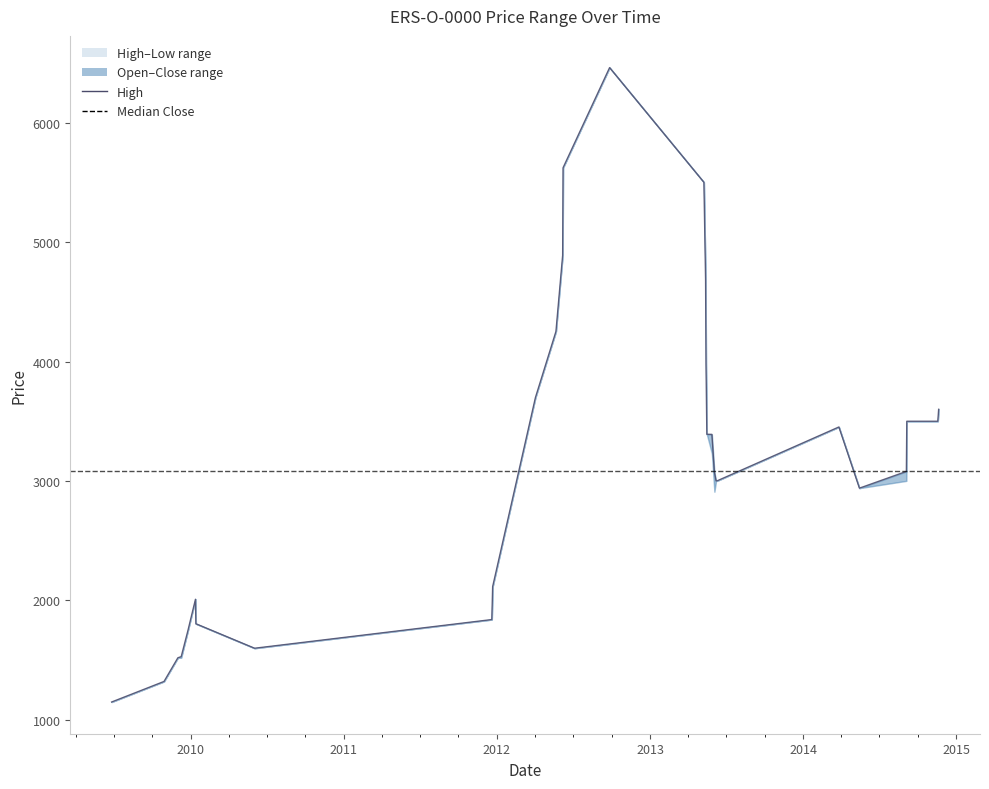

At which category is the sum across all series the highest?

2012-09-26